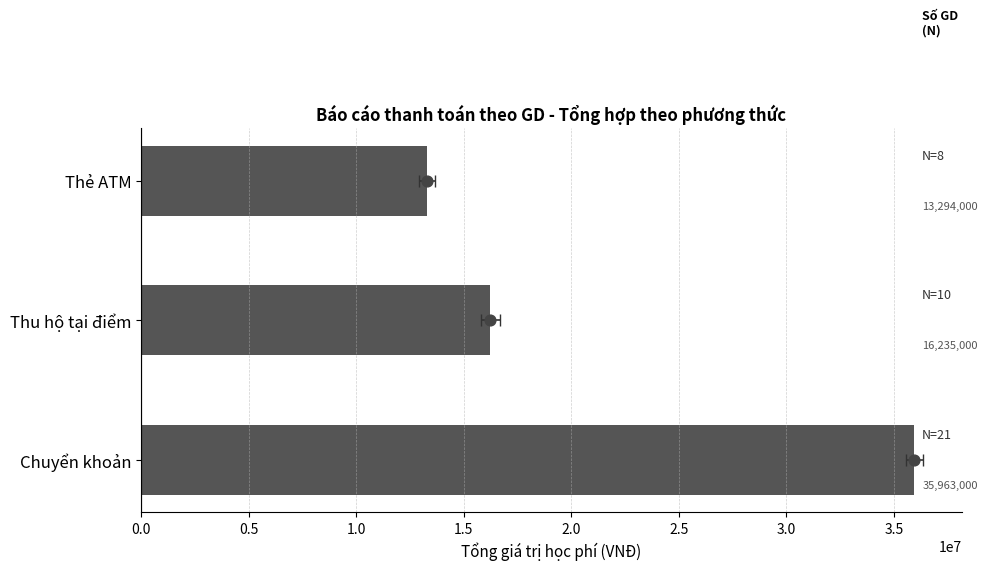

What is the ratio of the value at Thẻ ATM to the value at Chuyển khoản?

0.4